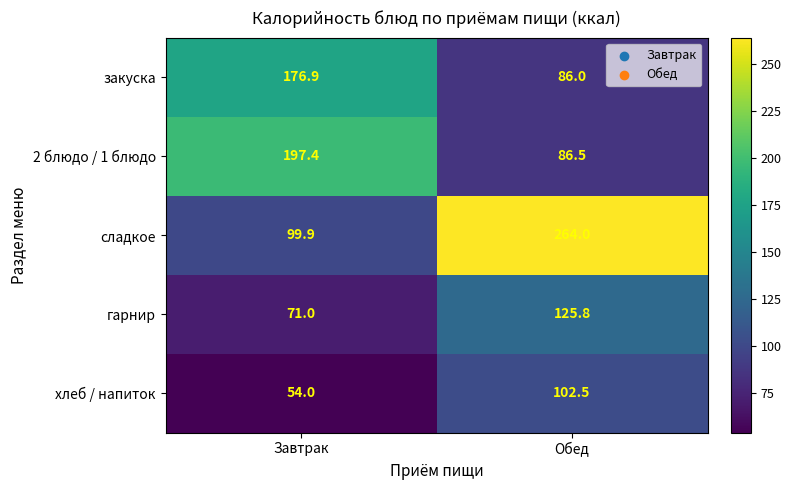

Read the 2 блюдо / 1 блюдо value at Обед.

86.5